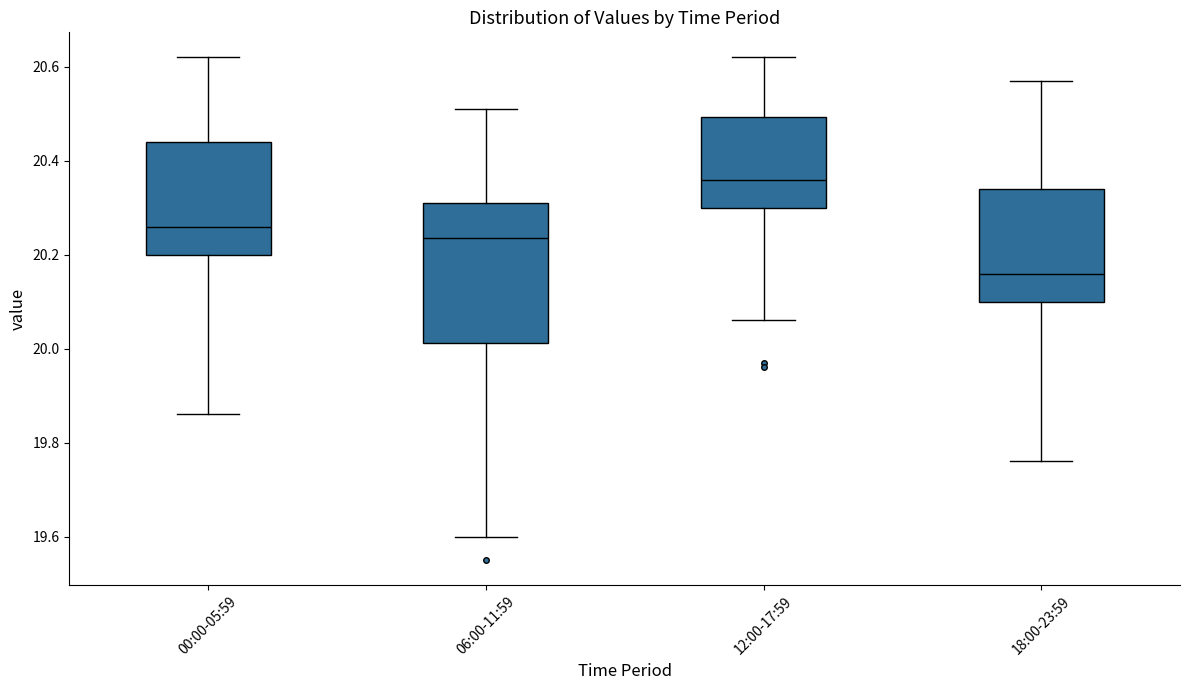

Where is the lower edge of the box for 18:00-23:59 on the y-axis? The values are not printed on the chart, so give them approximately, as read against the axis.

20.10